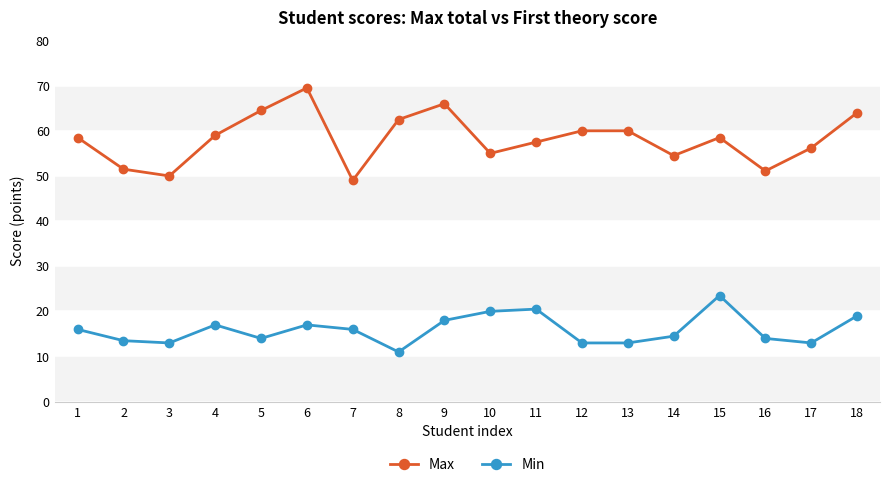

The value of Max at 9 is 66.0. True or false?

True